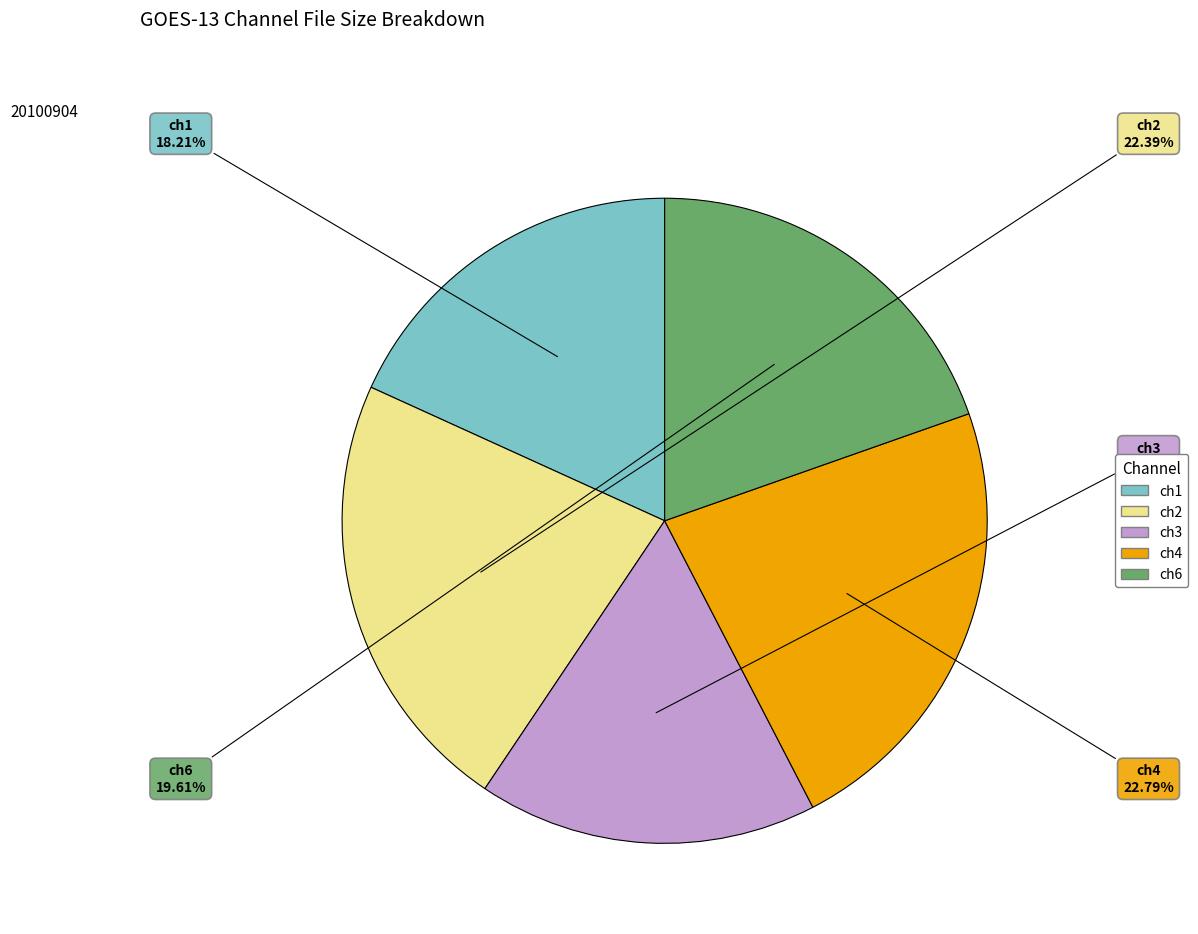

Is there any slice that represents more than half of the pie?

No